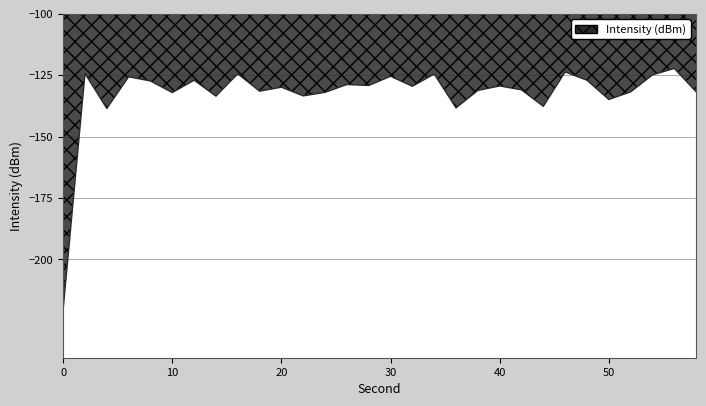

Count the number of categories in the chart.

30